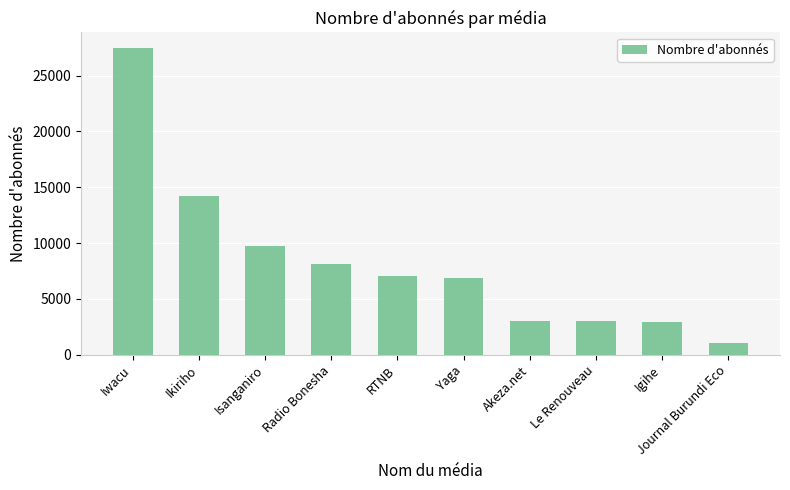

What is the sum of the values at Isanganiro and Iwacu?

37249